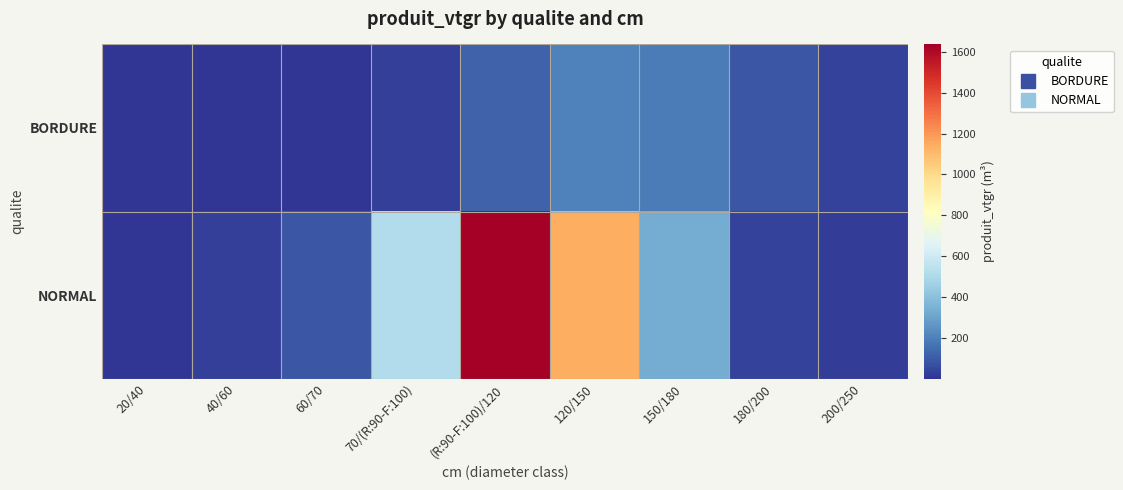

What is the total value across all series at 40/60?

32.1